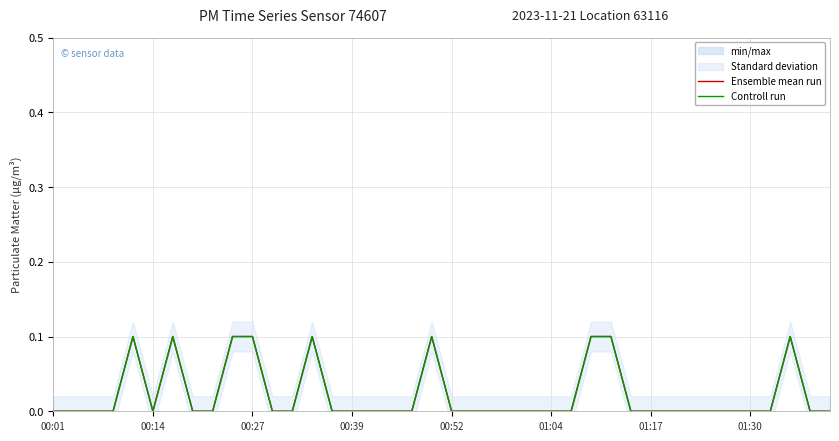

What position from the left is 01:17?

31